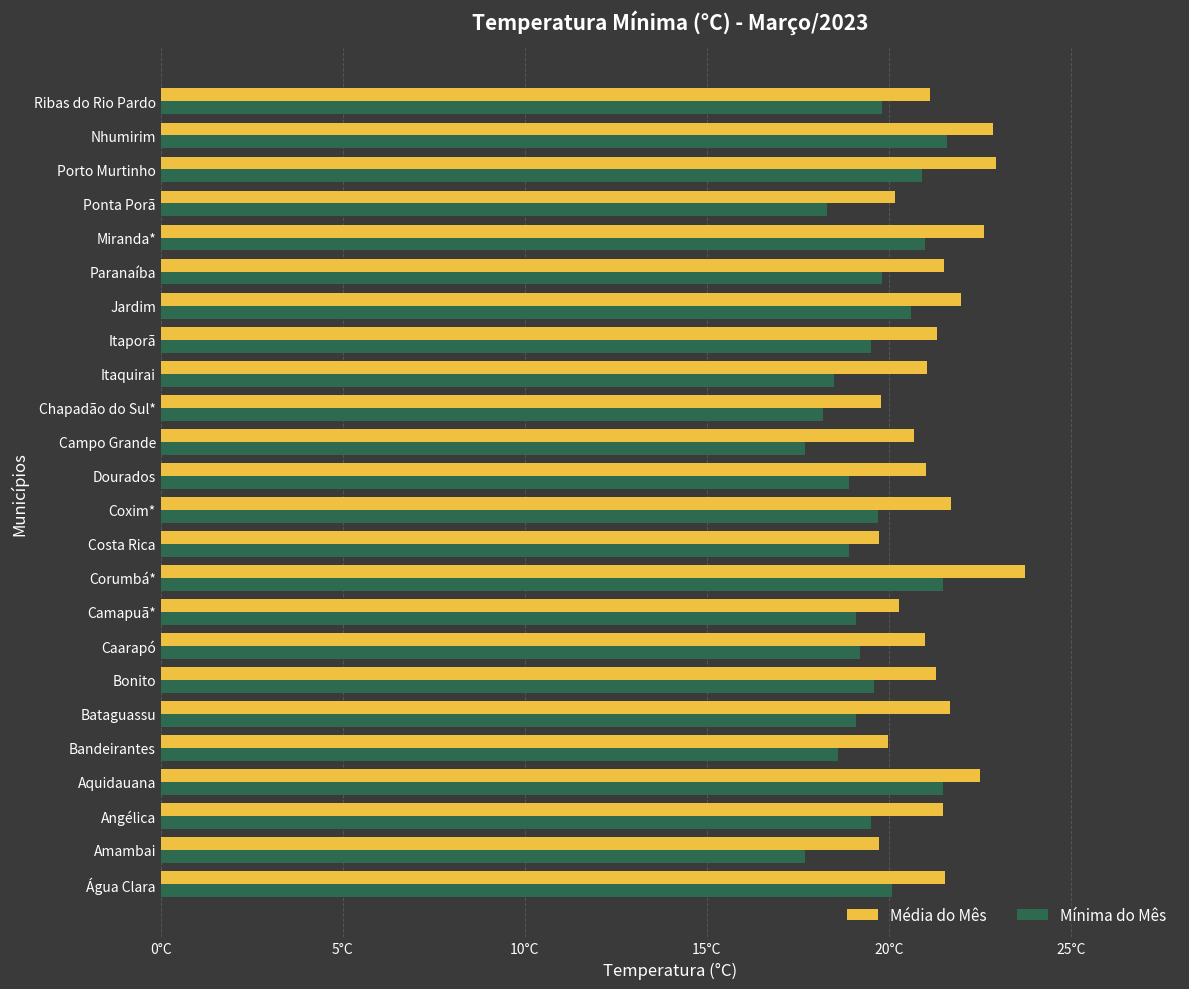

Rank the series by their maximum value, from highest to lowest.

Média do Mês, Mínima do Mês